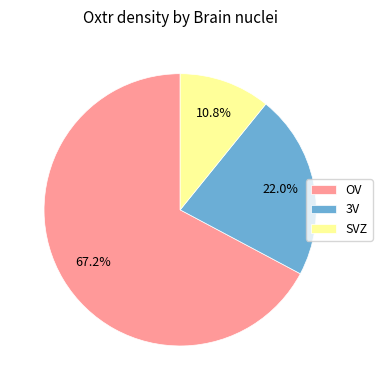

Is it true that OV is 56% of the pie?

False